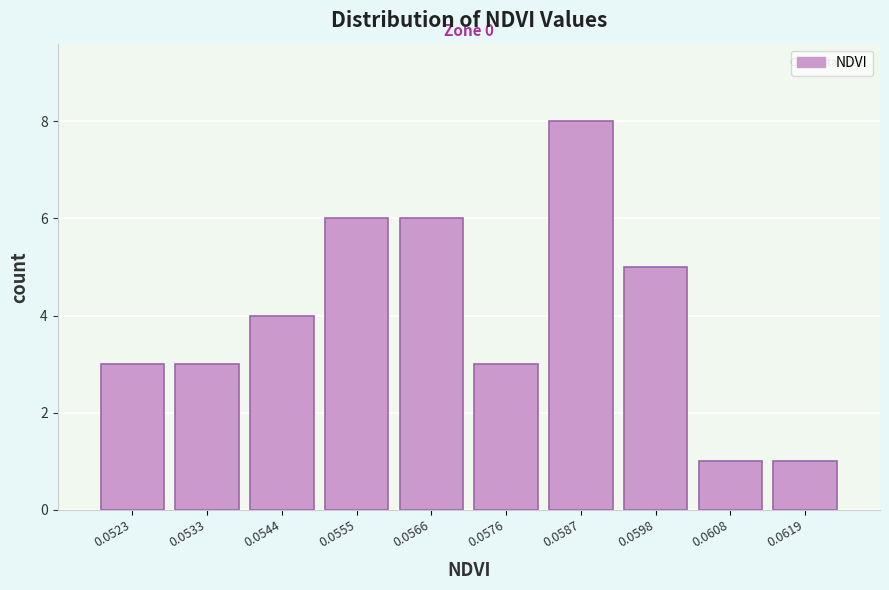

Reading left to right, extract all data points from this chart.

3	3	4	6	6	3	8	5	1	1